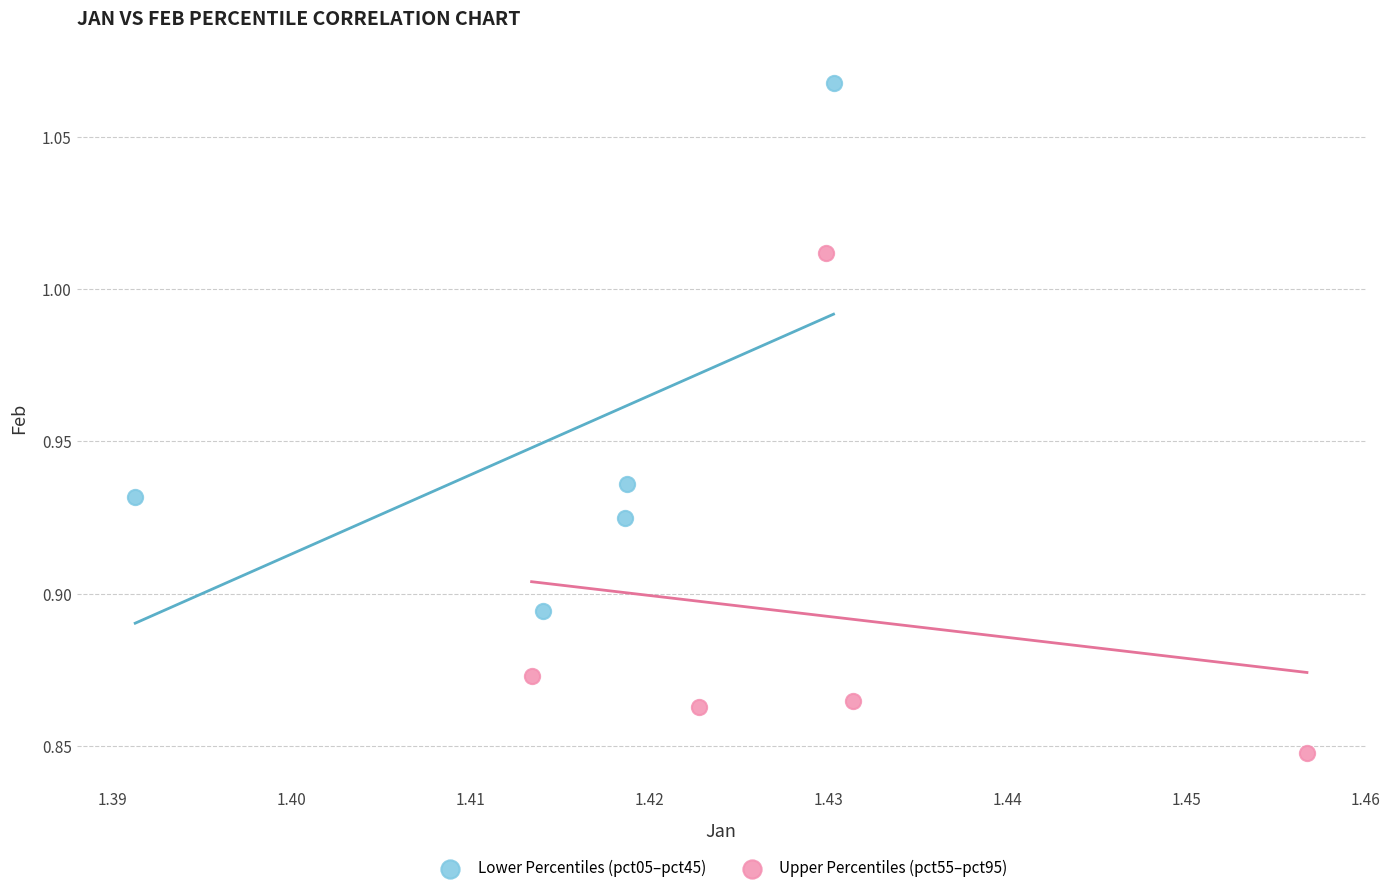

Which series has the largest Y range (max minus min)?

Lower Percentiles (pct05–pct45)